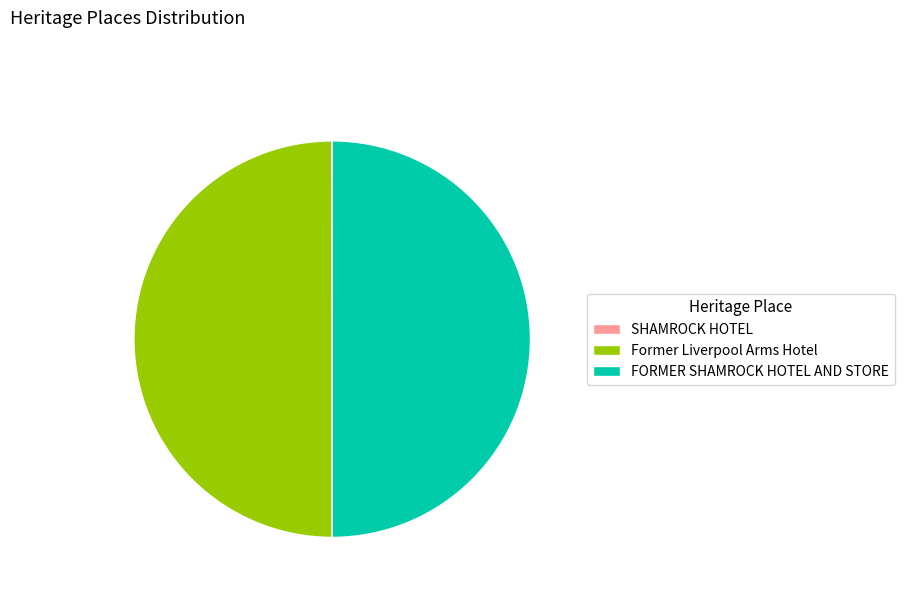

The Former Liverpool Arms Hotel slice represents 60% of the pie. True or false?

False